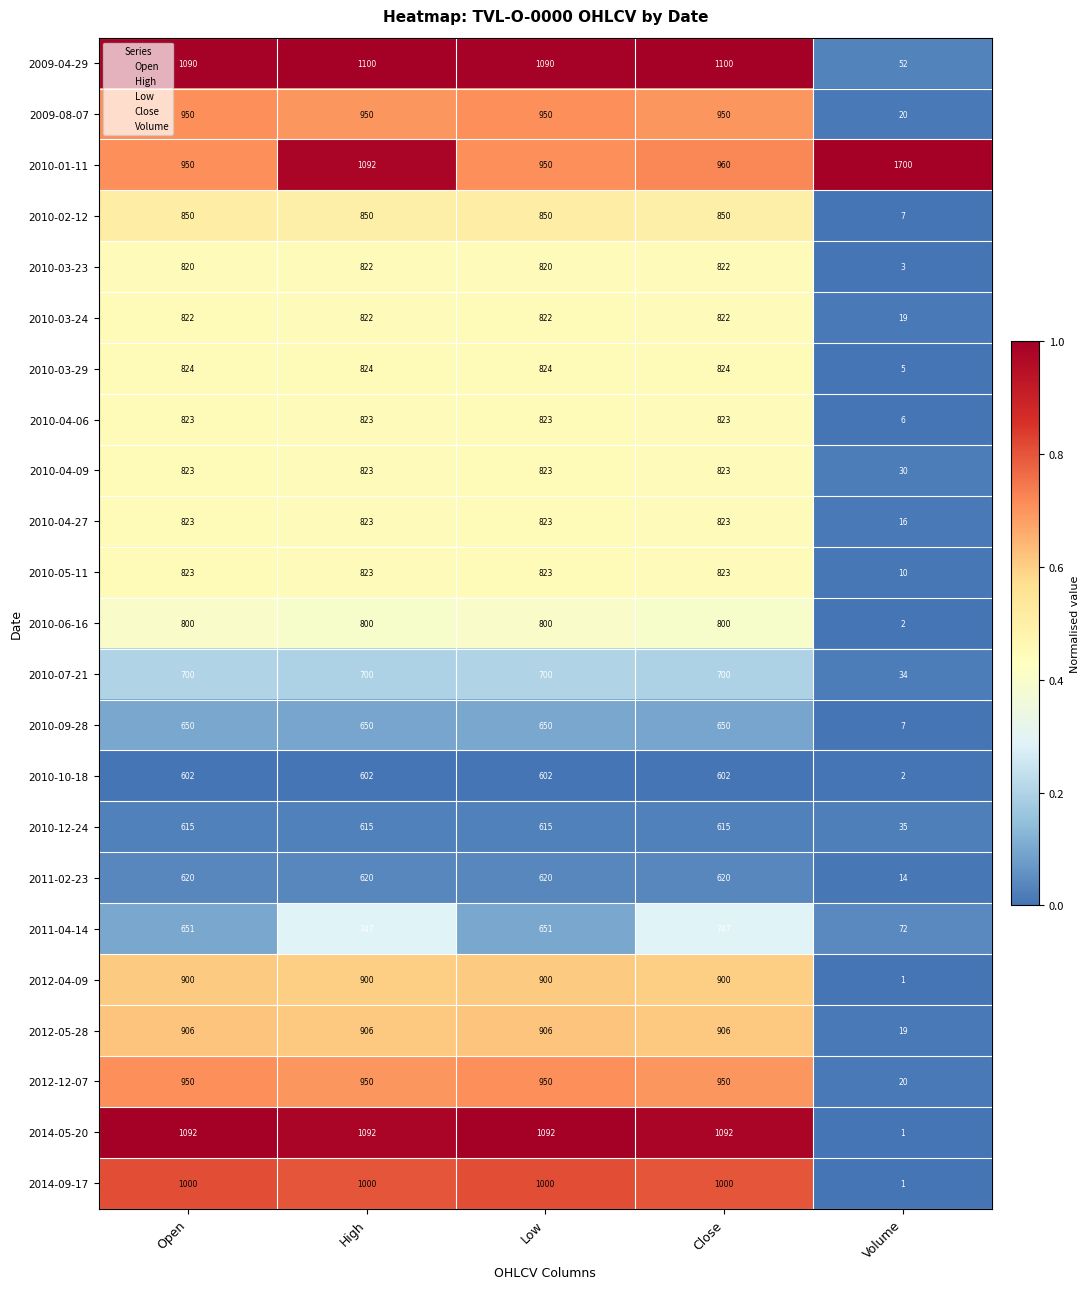

What is the difference between the 2010-10-18 values at Open and Volume?

600